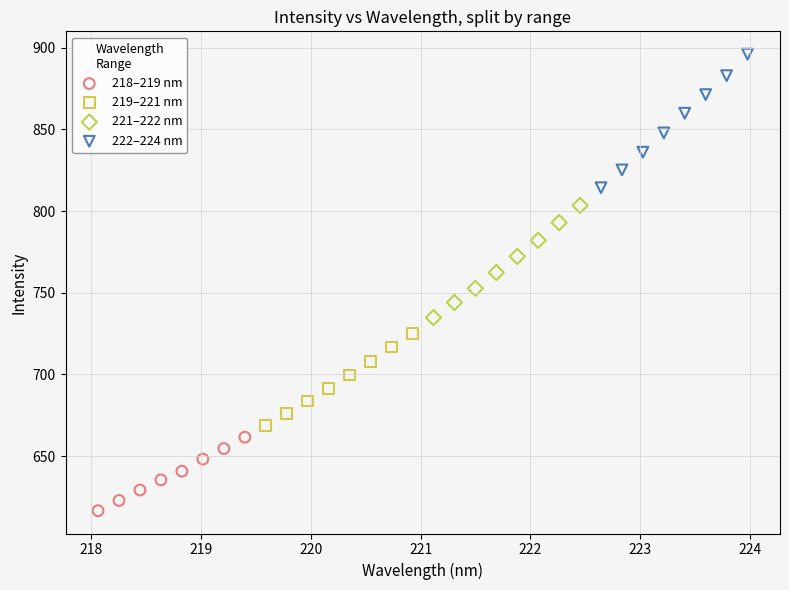

Which series contains the lowest Y value?

218–219 nm